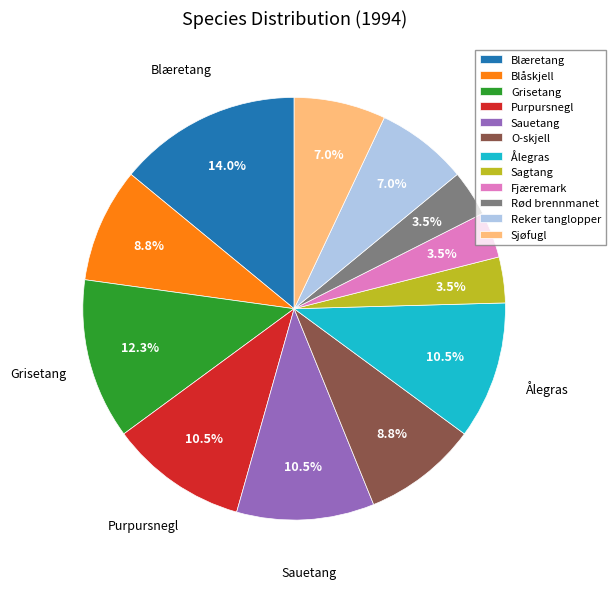

Which category has the biggest portion of the pie?

Blæretang